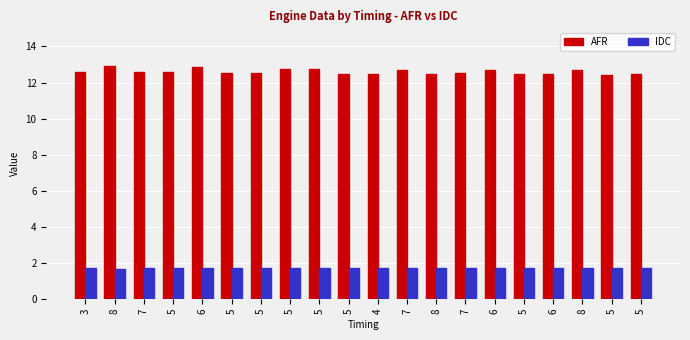

Where is AFR nearest to the value 12?

5